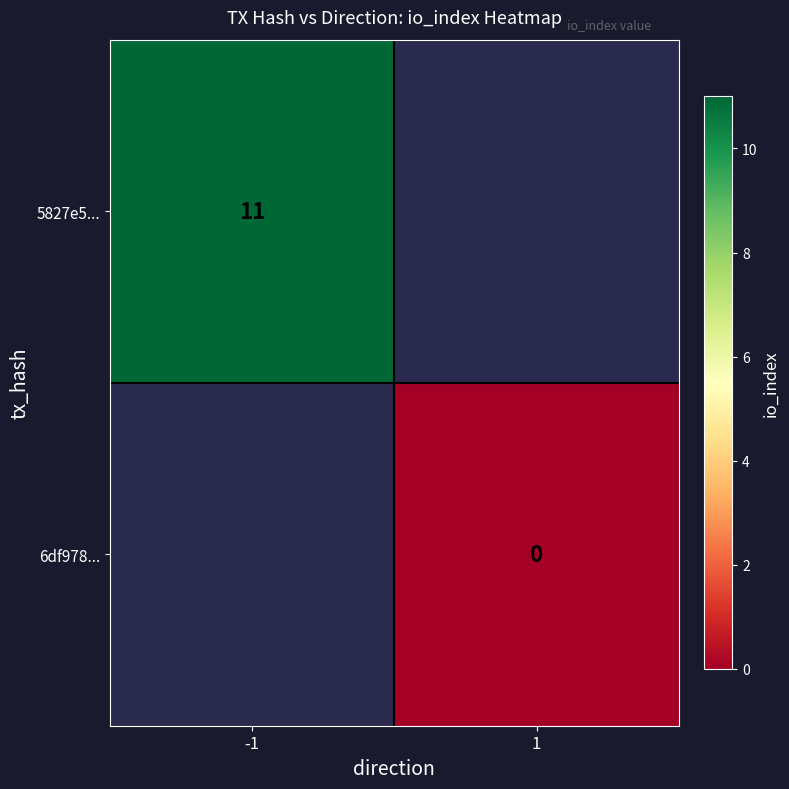

Is the value of 6df978... at 1 greater than the value of 5827e5... at -1?

No